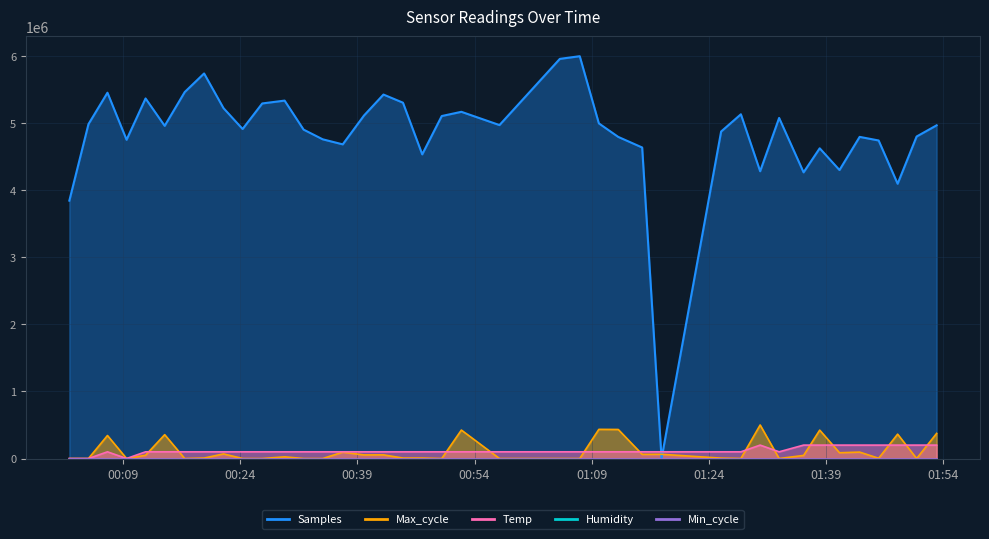

Between 2023/10/19 00:32:06 and 2023/10/19 00:57:12, which series saw the biggest shift?

Samples